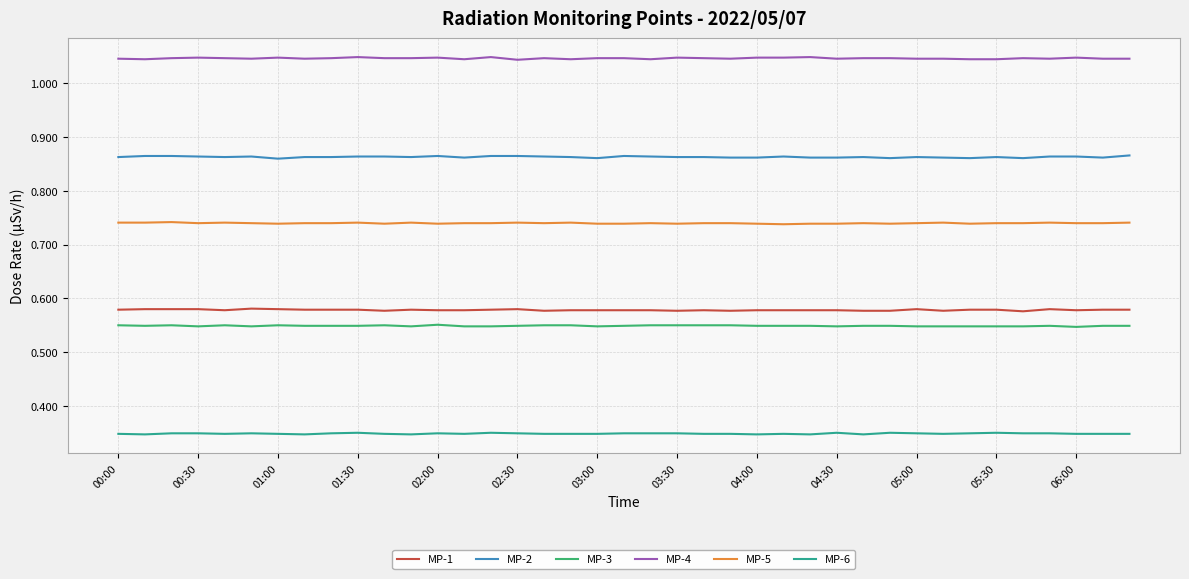

True or false: MP-6 and MP-2 intersect in this chart.

False